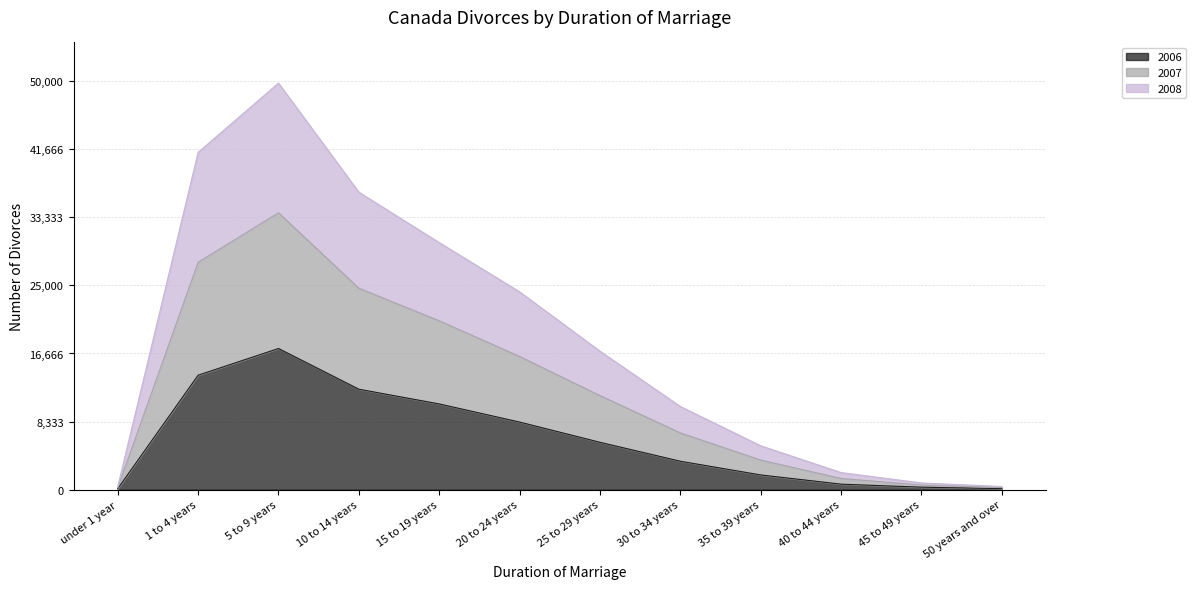

Which category has the highest value in the 2006 series?

5 to 9 years